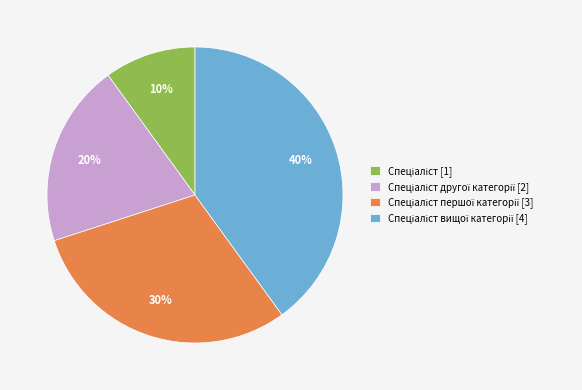

Is there any slice that represents more than half of the pie?

No